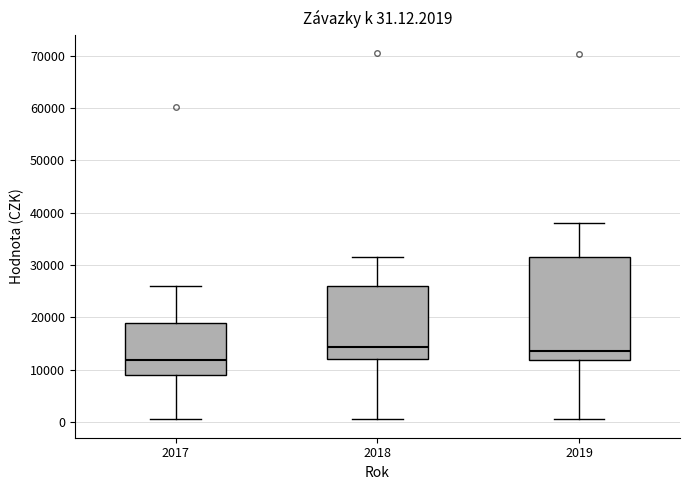

Which box's median line is the lowest?

2017